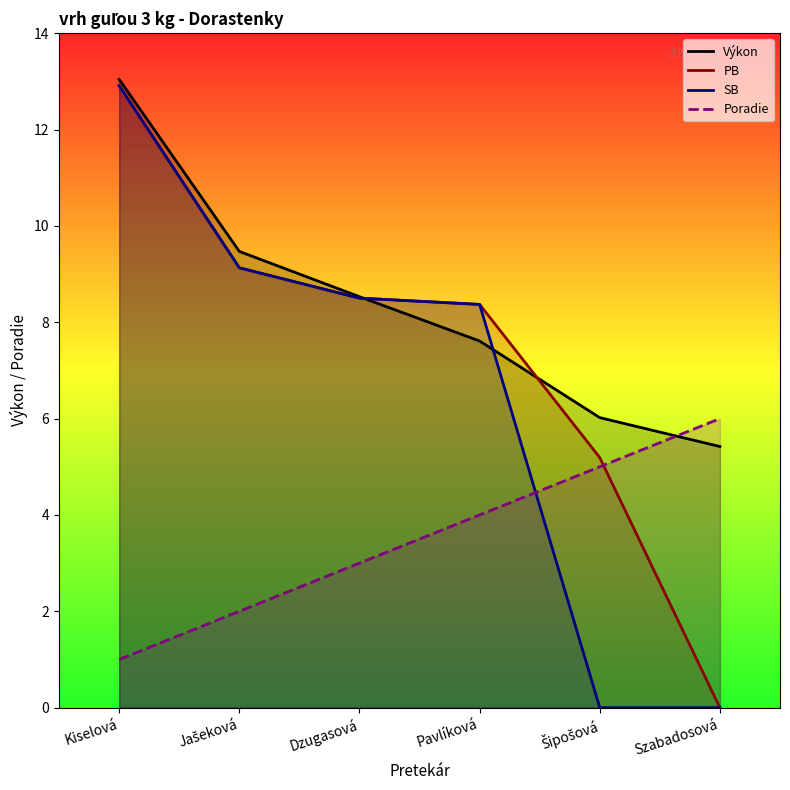

What is the average value of the SB series?

6.5